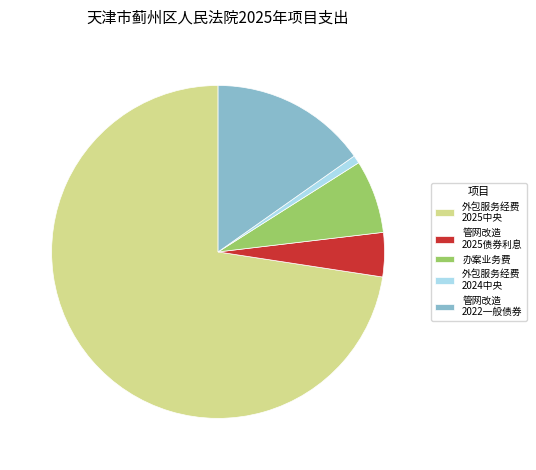

Which has a higher value, 外包服务经费 2025中央 or 办案业务费?

外包服务经费 2025中央